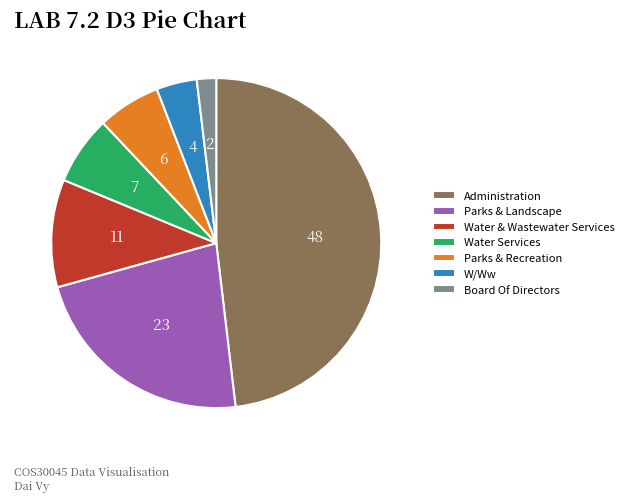

Is it true that Parks & Recreation is 6% of the pie?

True